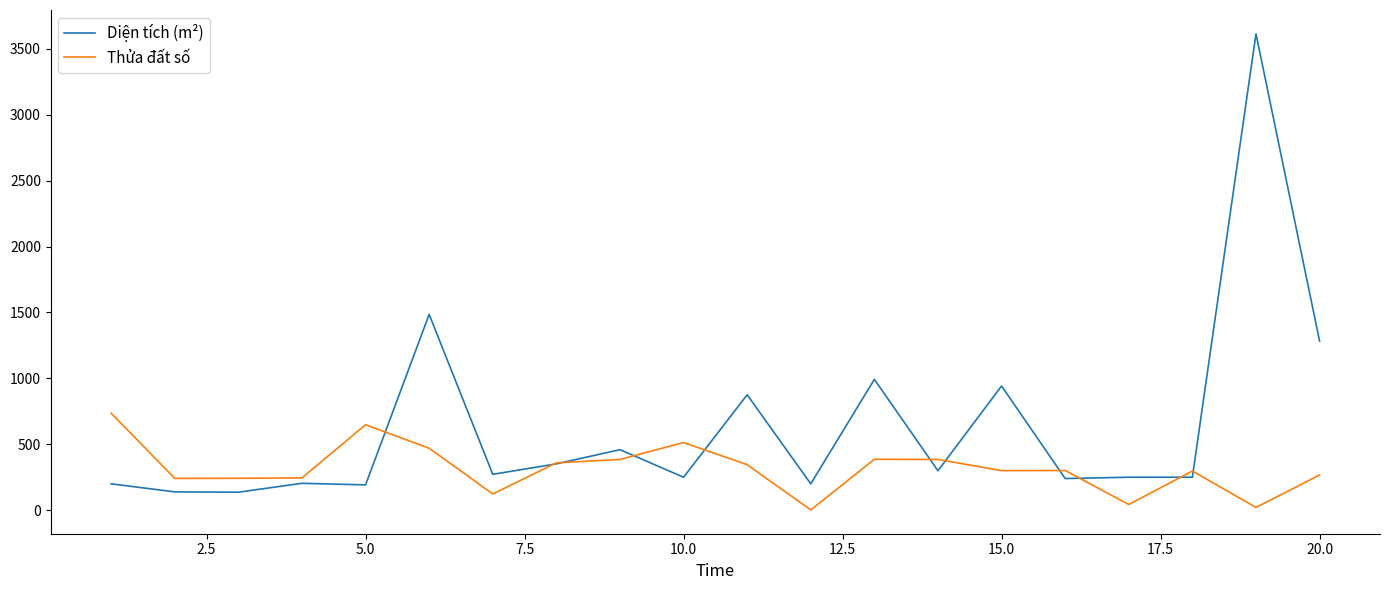

What is the difference between the second highest and second lowest values in the Thửa đất số series?

627.0